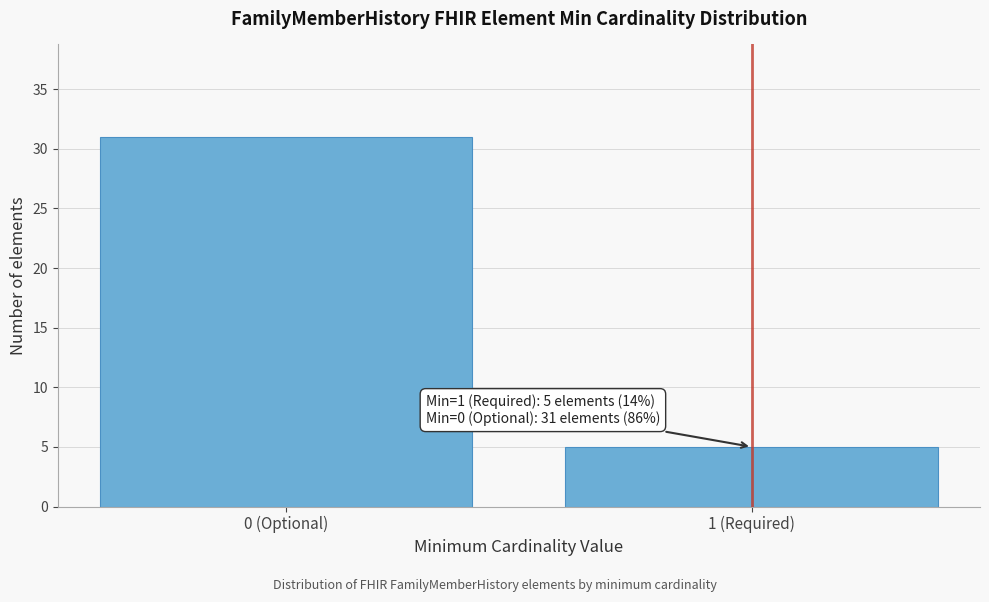

Reading left to right, list all the values displayed in this chart.

31	5